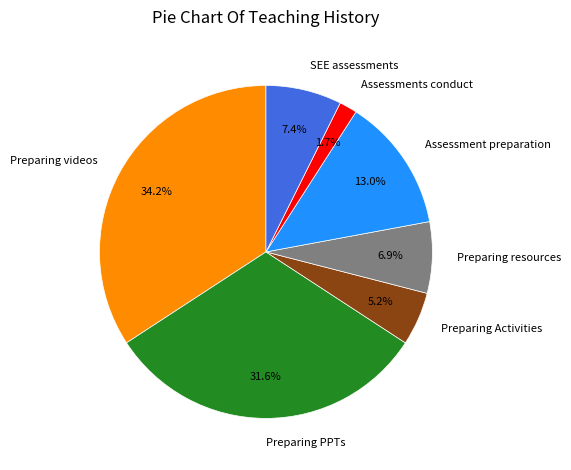

Between Preparing PPTs and Assessment preparation, which is larger?

Preparing PPTs